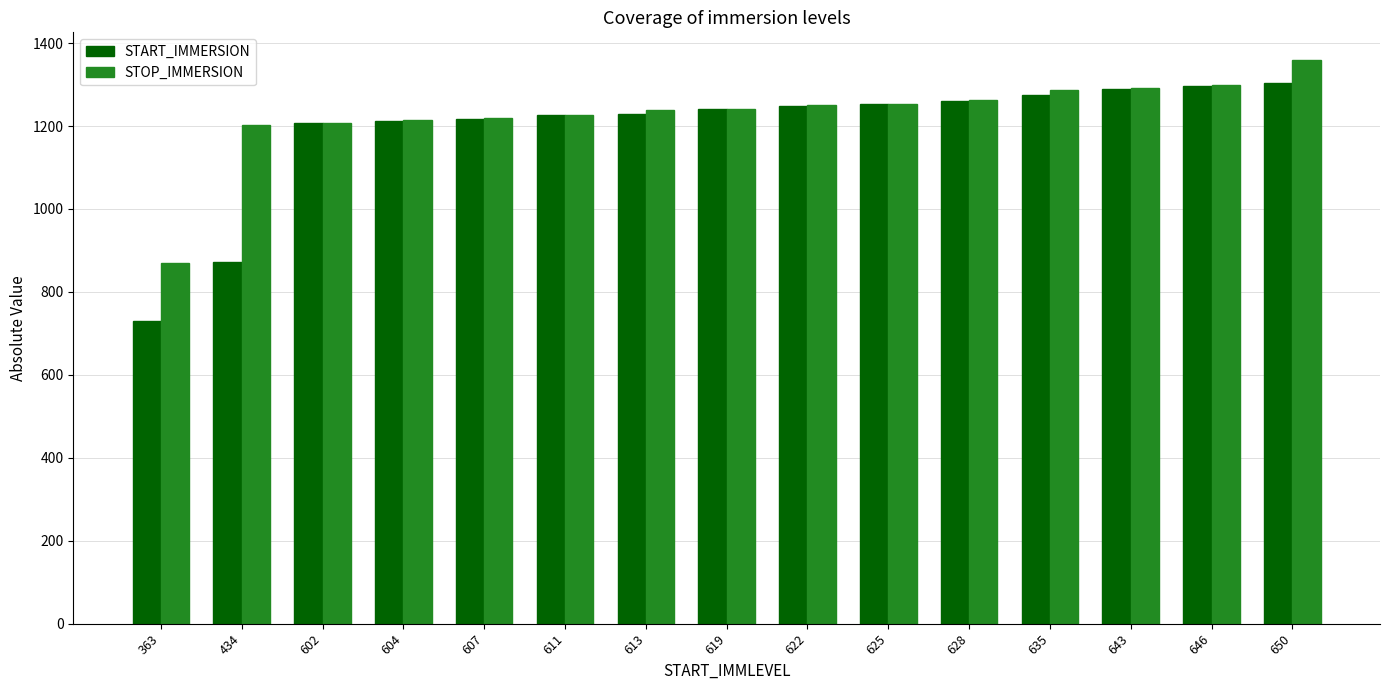

Which category has the highest value across all series?

650